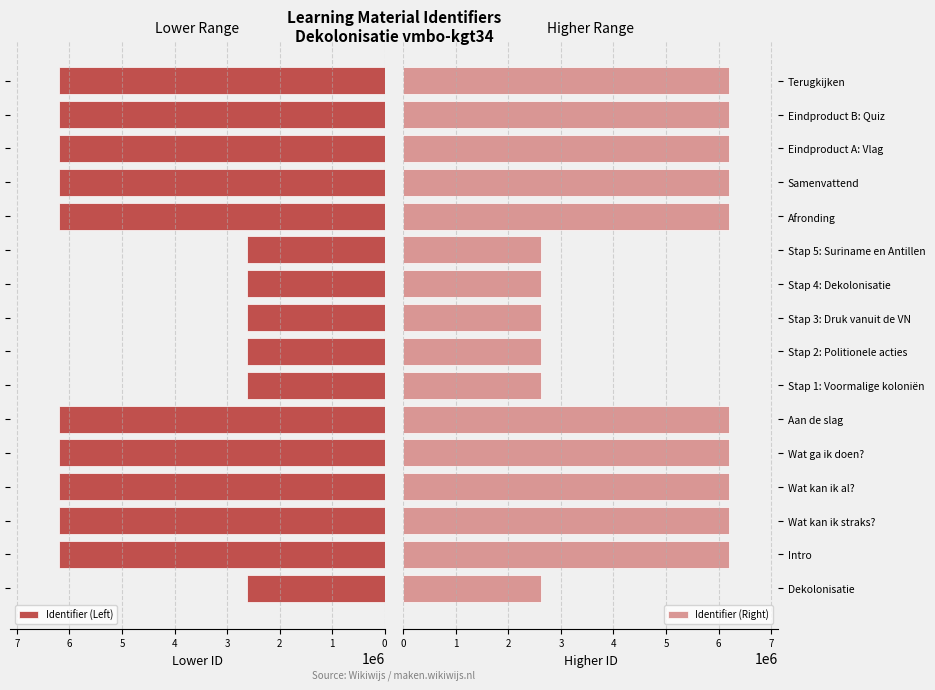

How many bars are there in each group?

2